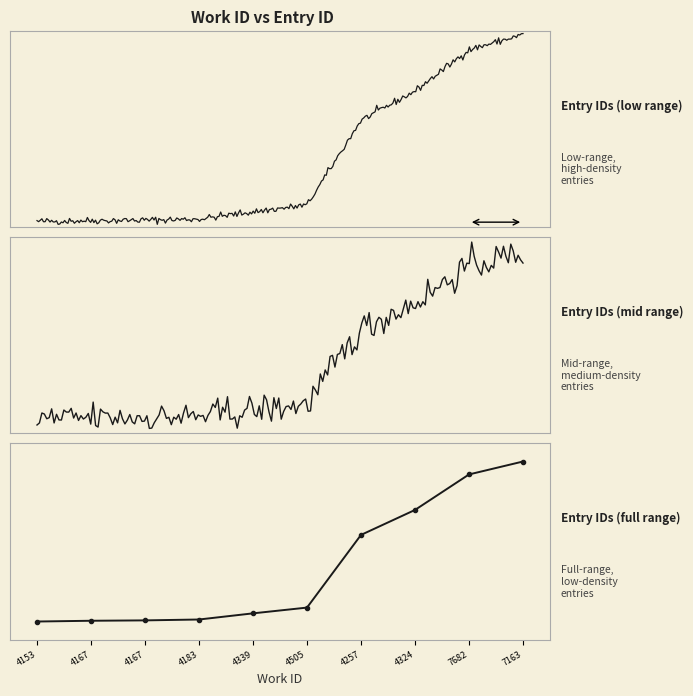

True or false: there are more than 2 points higher than both neighbors.

False